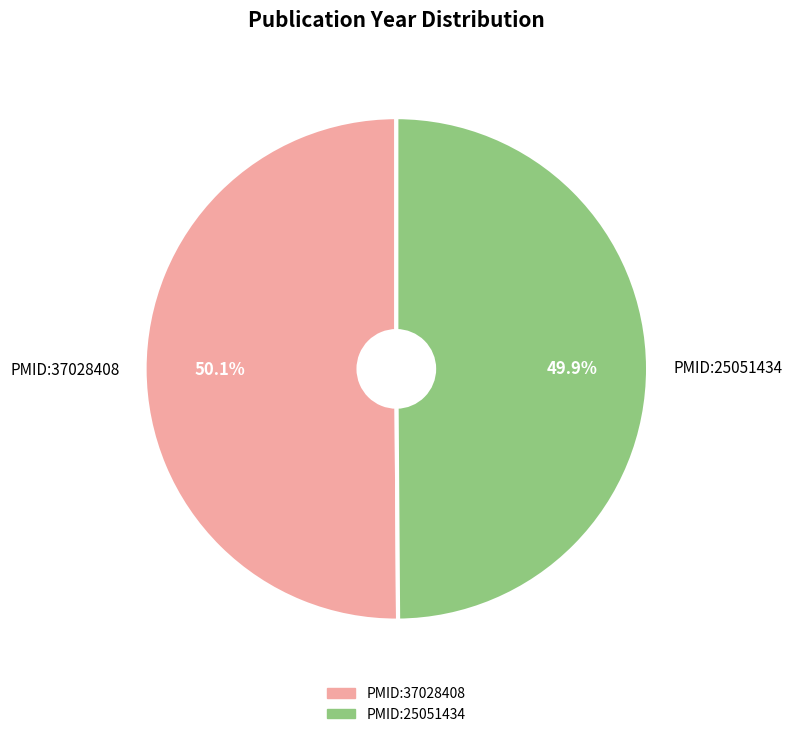

What is the total percentage of PMID:37028408 and PMID:25051434?

100.0%